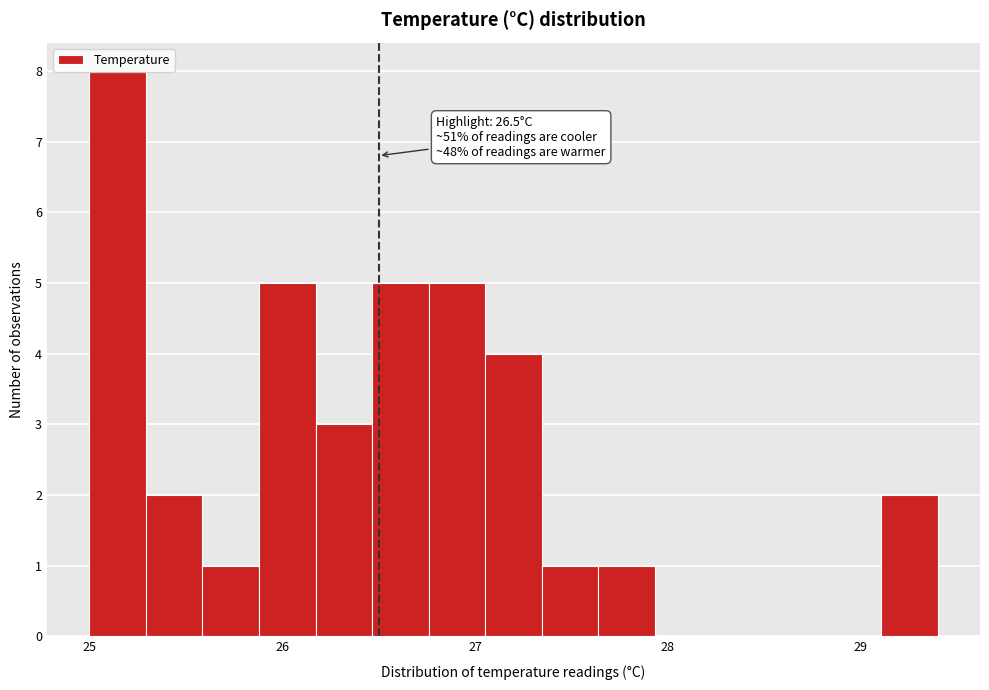

Read against the x-axis, roughly where is the centre of the tallest bar?

25.1